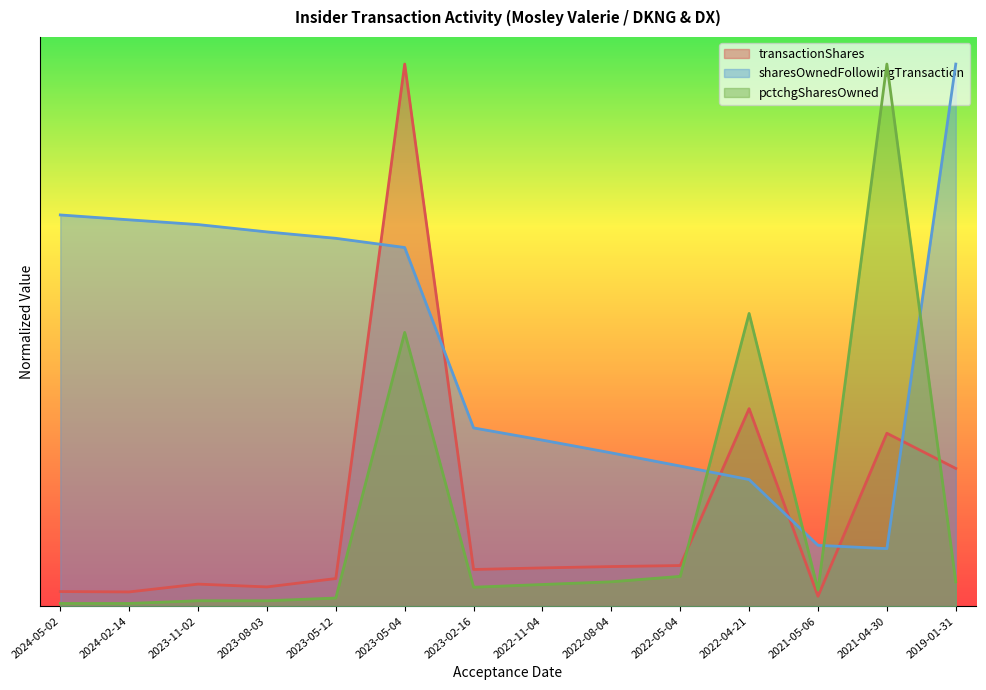

What is the sum of all transactionShares values?

2.4